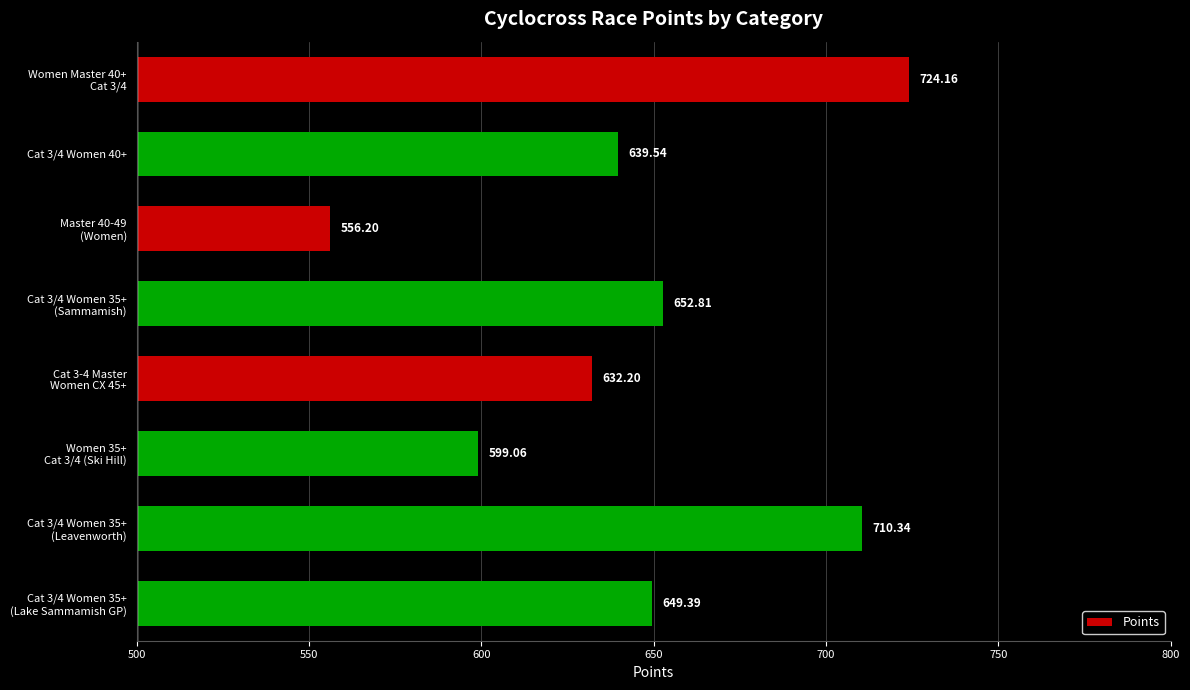

What is the sum of all values?

5163.7